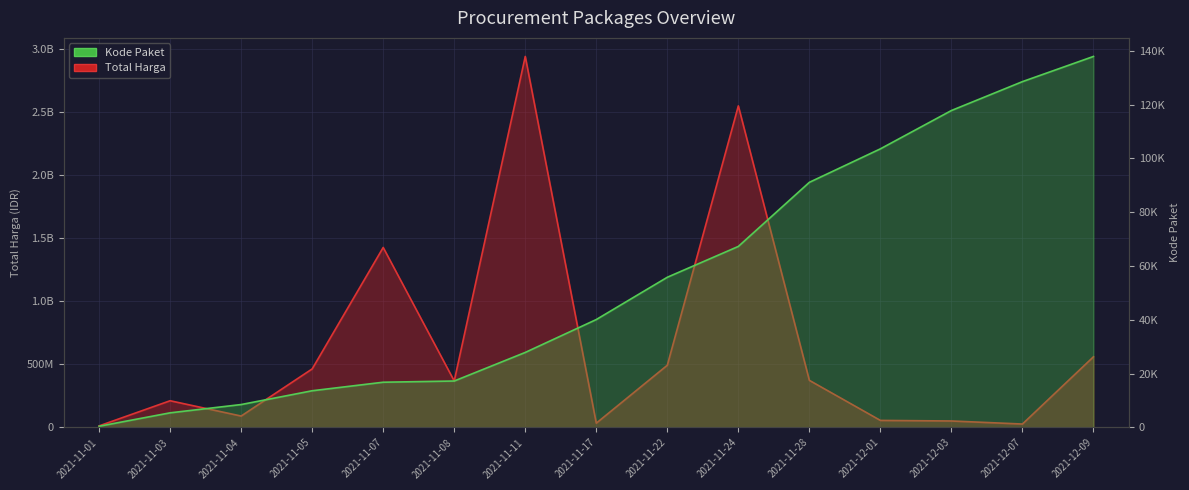

Read the Kode Paket value at 2021-11-01.

464